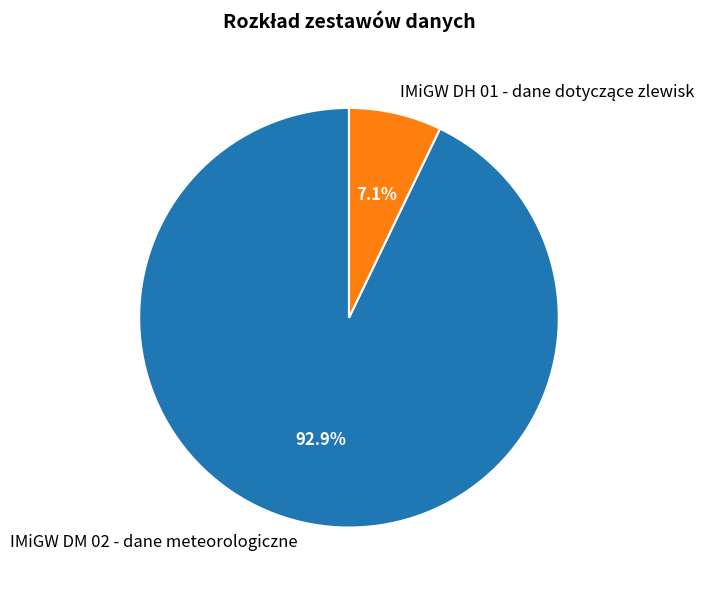

Which slice is the largest?

IMiGW DM 02 - dane meteorologiczne